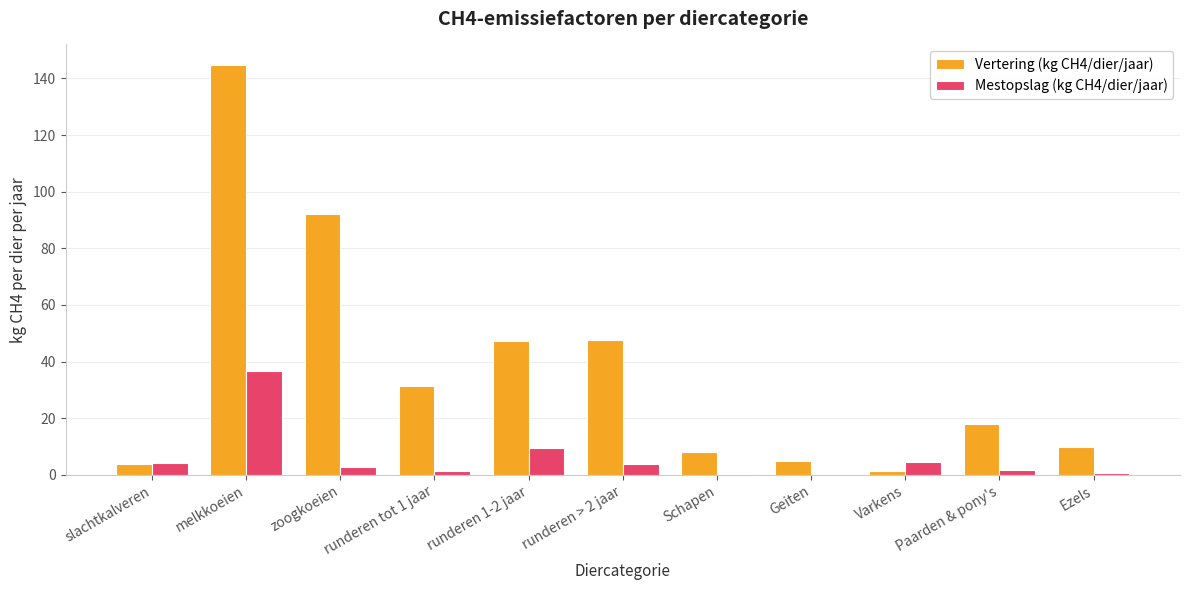

True or false: Mestopslag (kg CH4/dier/jaar) has a value of 18.8 at melkkoeien.

False